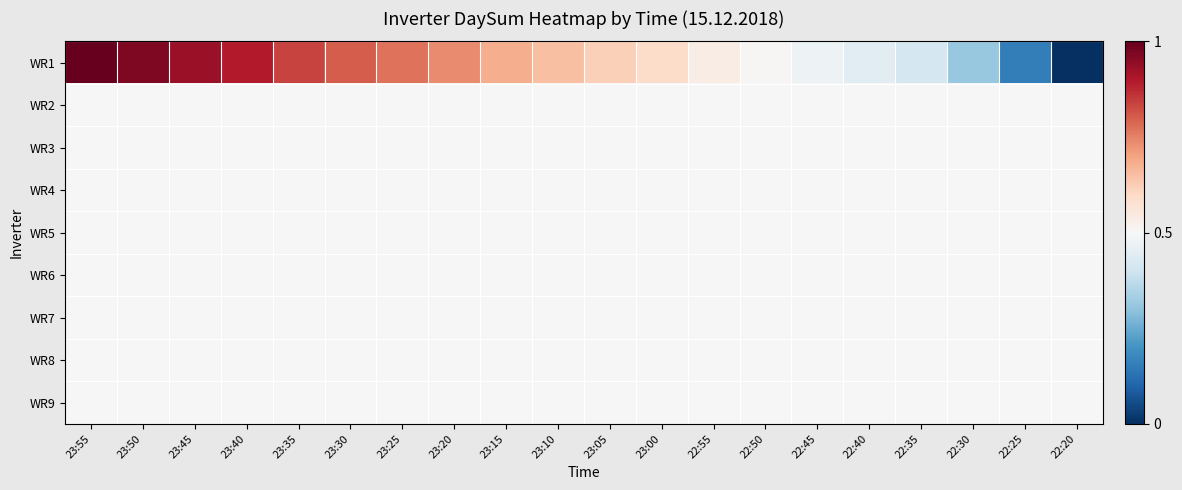

At which category is the sum across all series the highest?

23:55